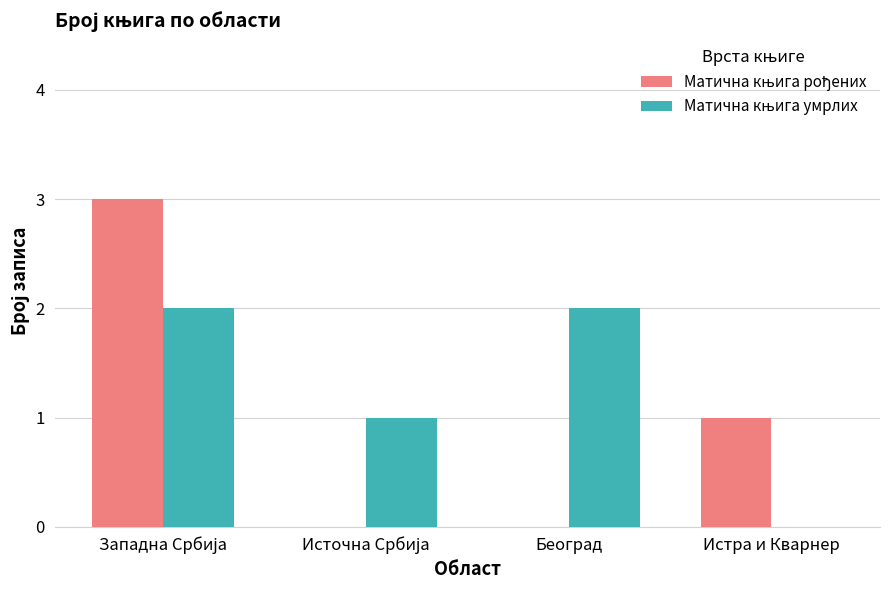

What is the greatest value displayed?

3